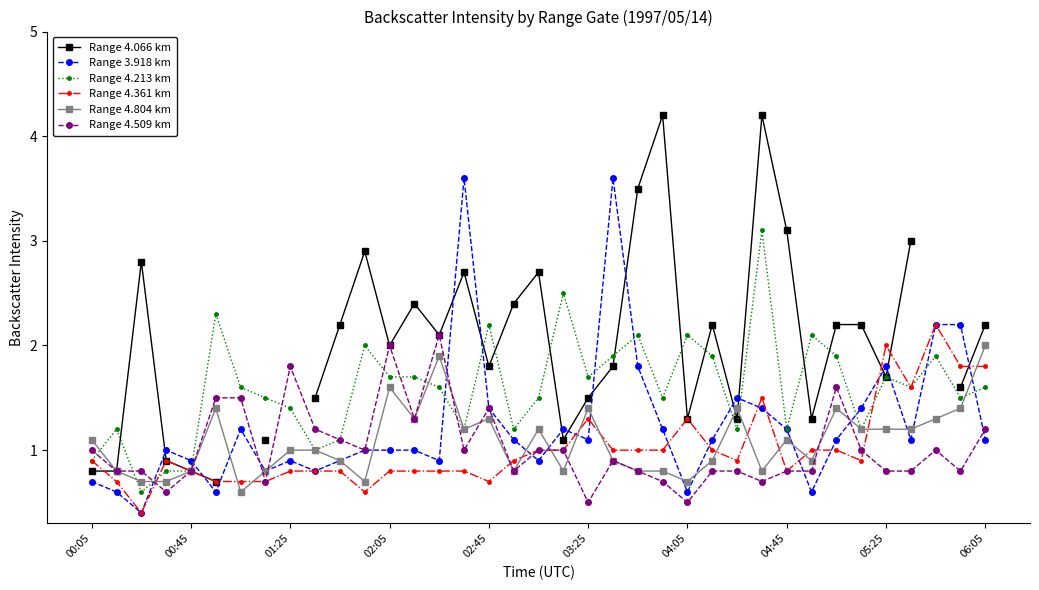

What is the value of the Range 4.361 km point at the 1st from the left?

0.9